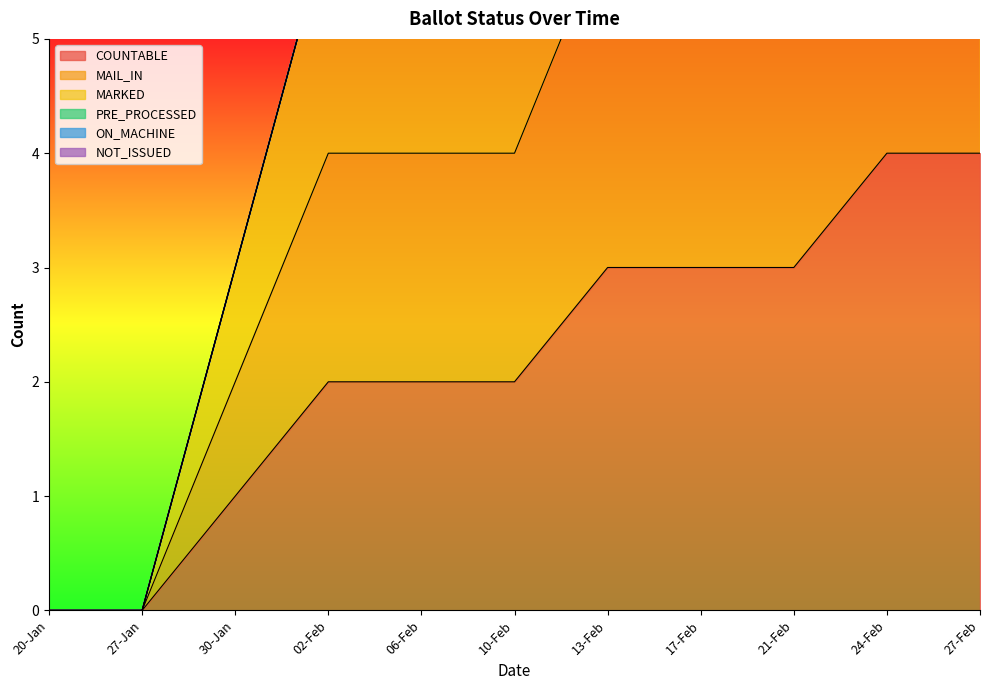

Which series has the widest spread of values?

MAIL_IN